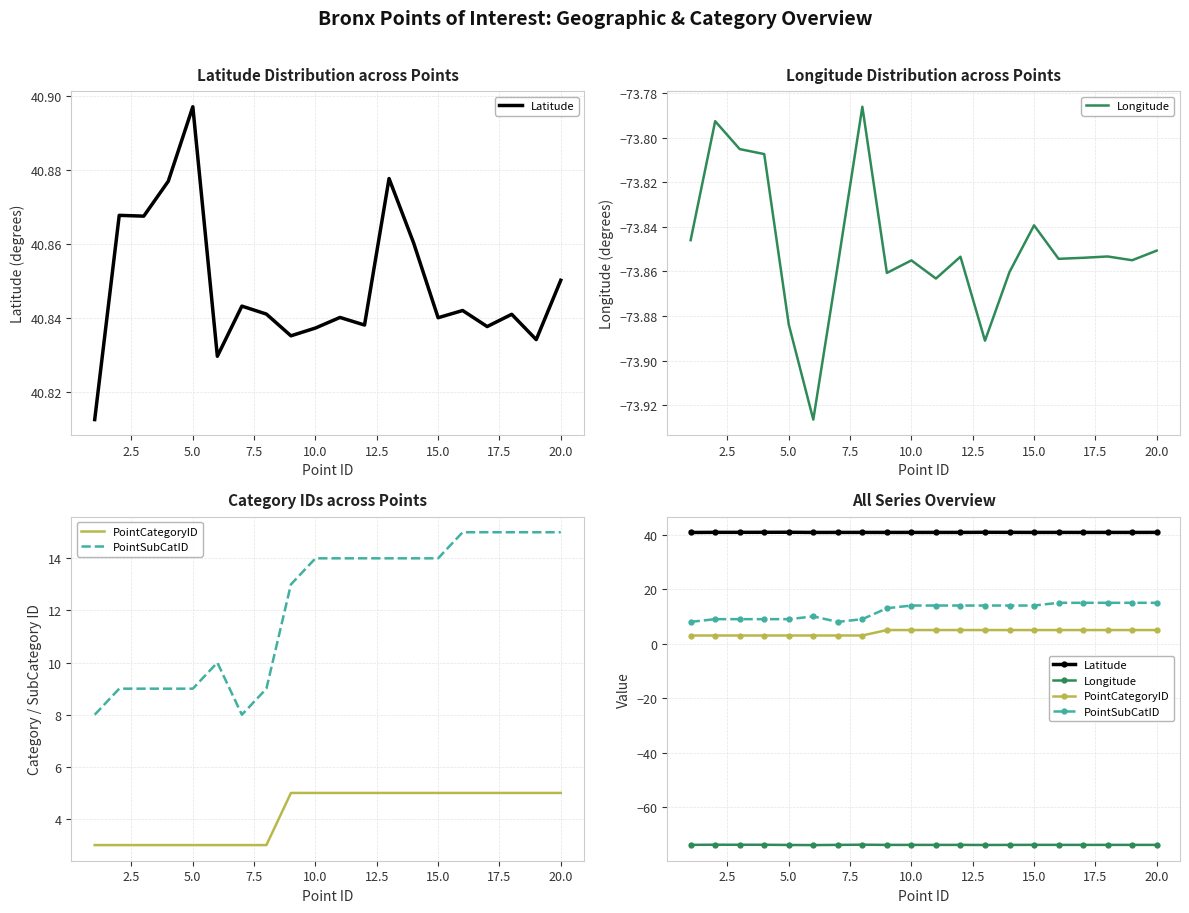

What is the value of the Longitude point at the 1st from the left?

-73.8